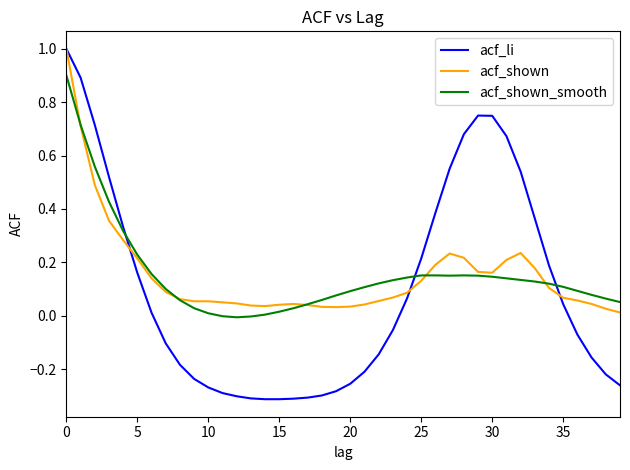

What is the highest value of the acf_shown_smooth series?

0.9